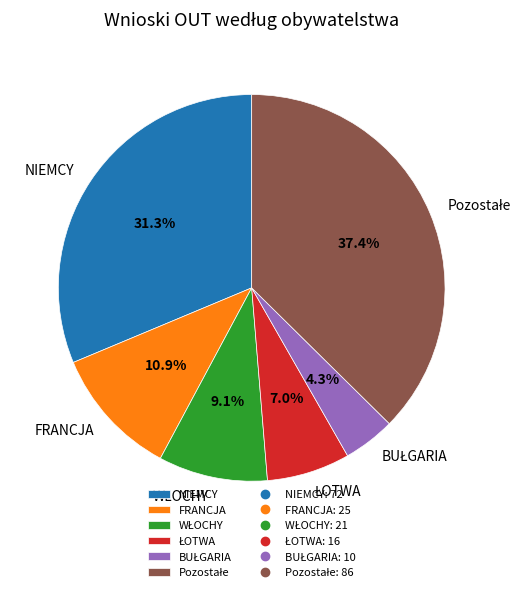

What percentage do NIEMCY and FRANCJA together represent?

42.2%